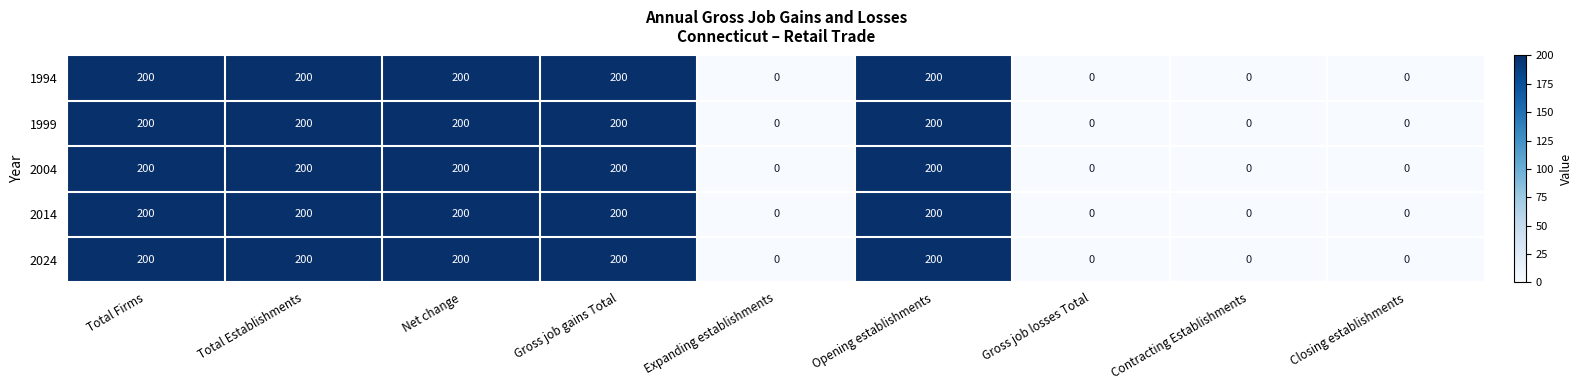

What is the greatest value displayed?

200